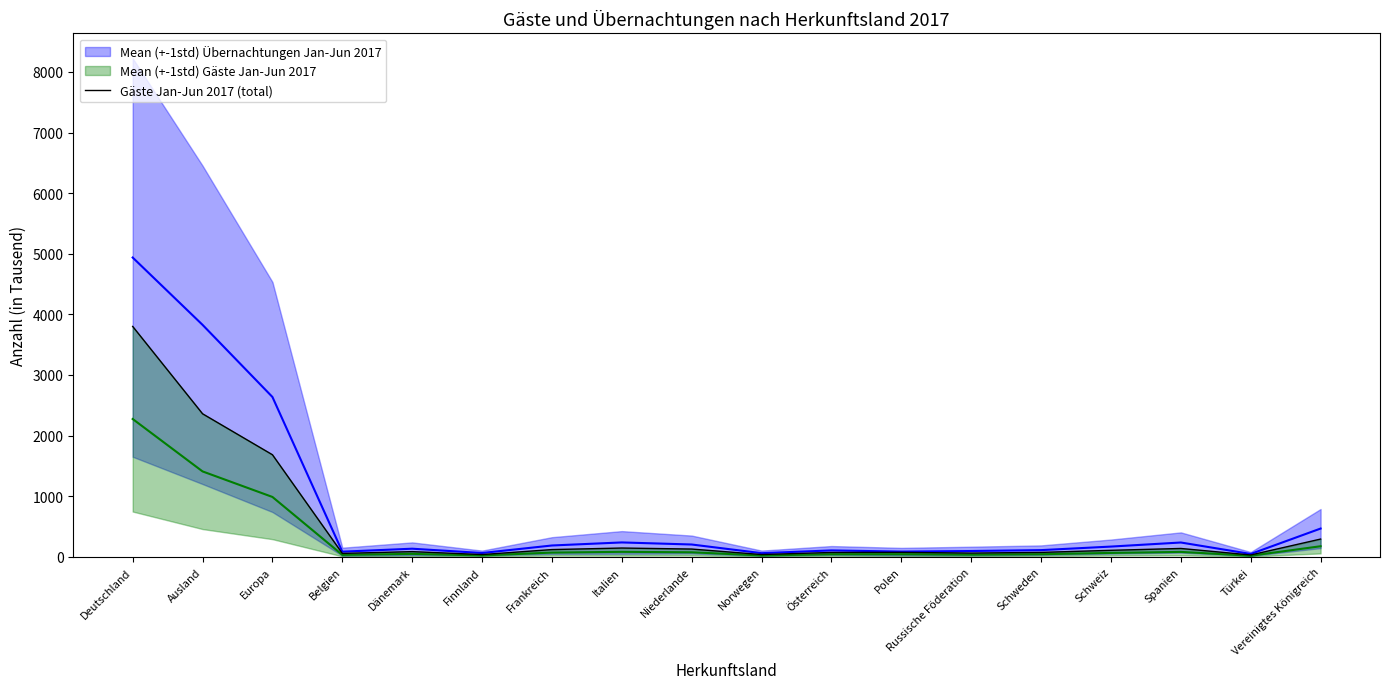

What is the minimum value shown in the chart?

30.6